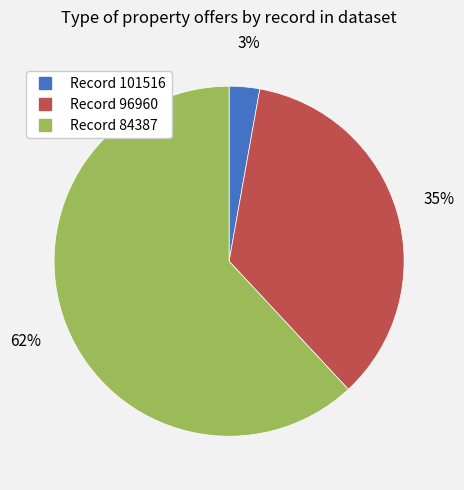

Is there any slice that represents more than half of the pie?

Yes